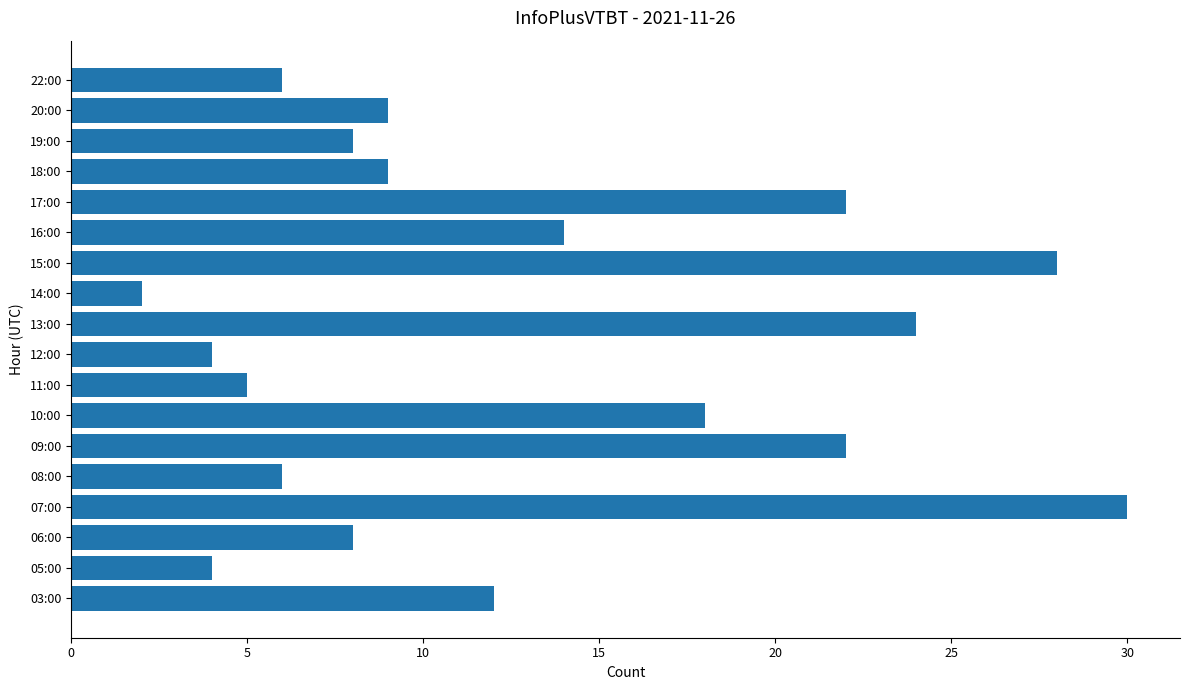

True or false: the data shows 18 at 10:00.

True